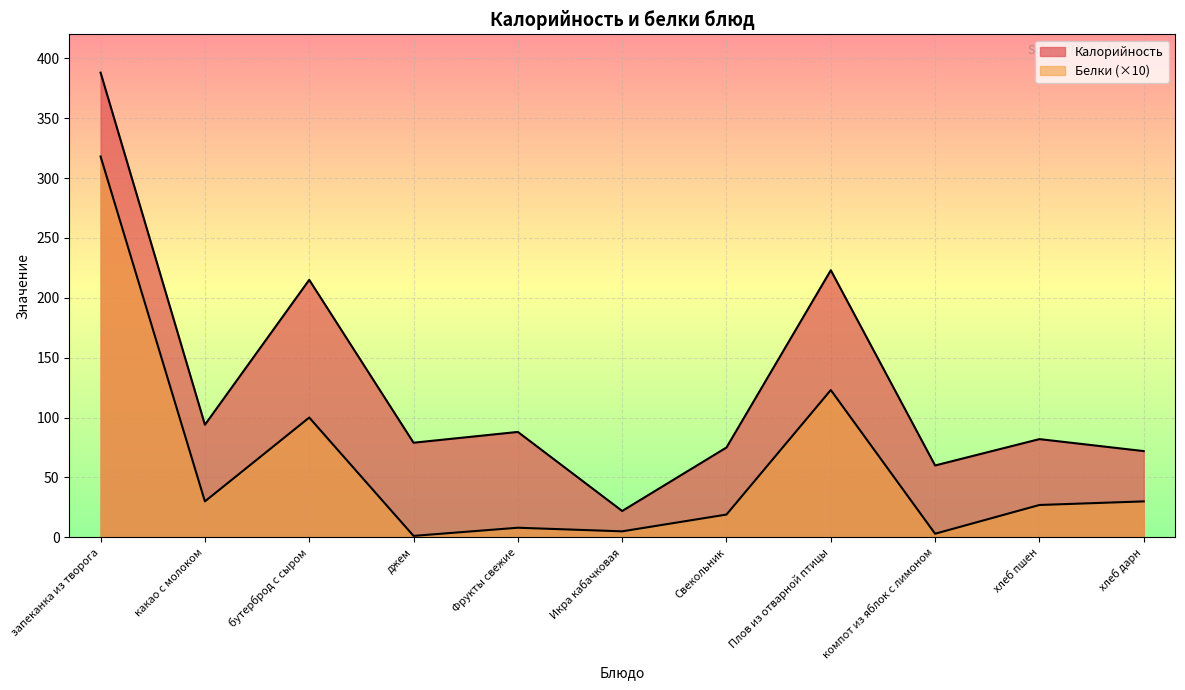

Which category has the highest value across all series?

запеканка из творога